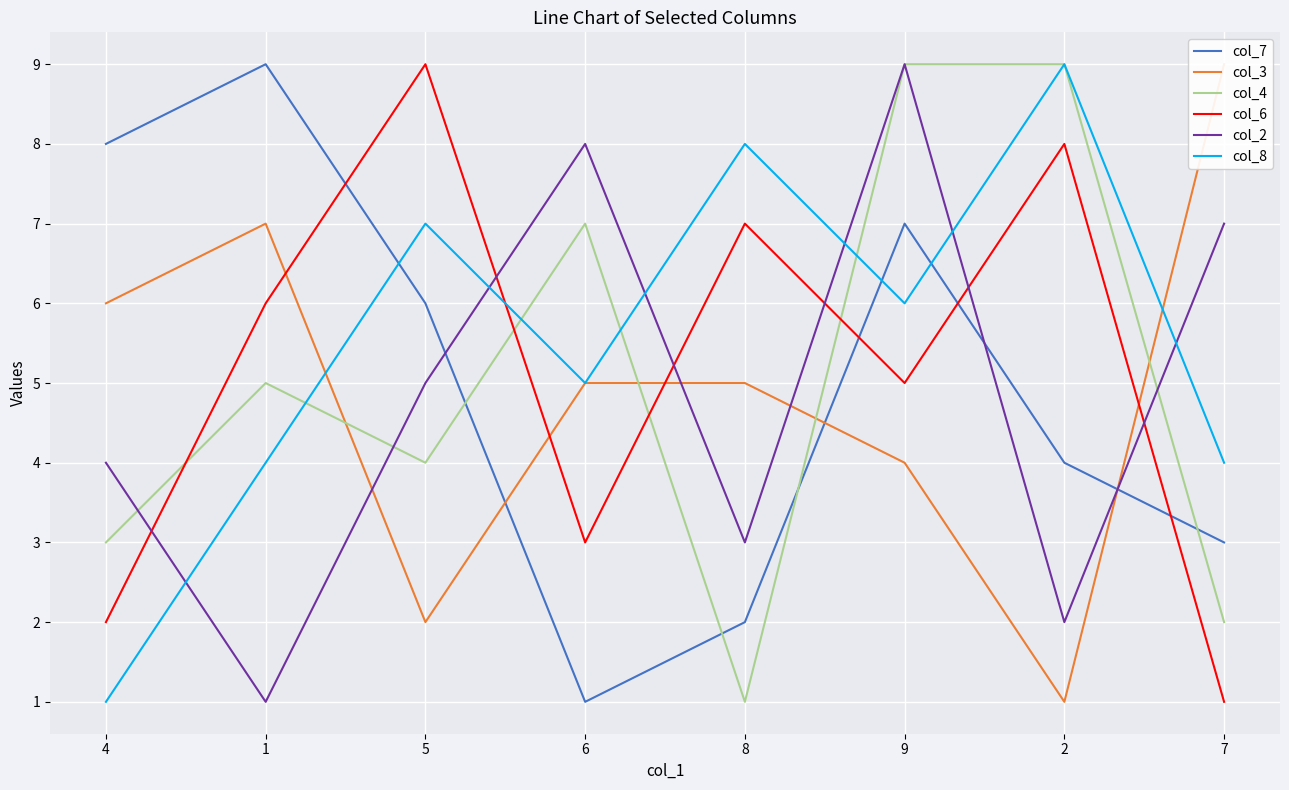

At which category does col_6 reach its first local valley?

6